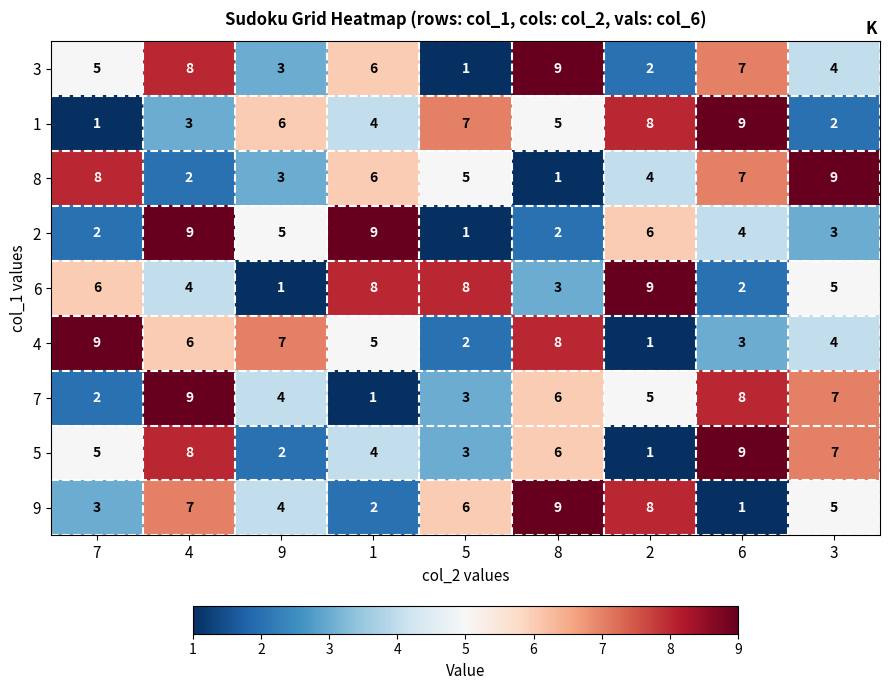

Count the number of categories in the chart.

9